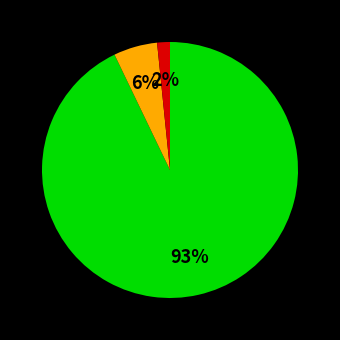

Is there a majority slice in this chart?

Yes